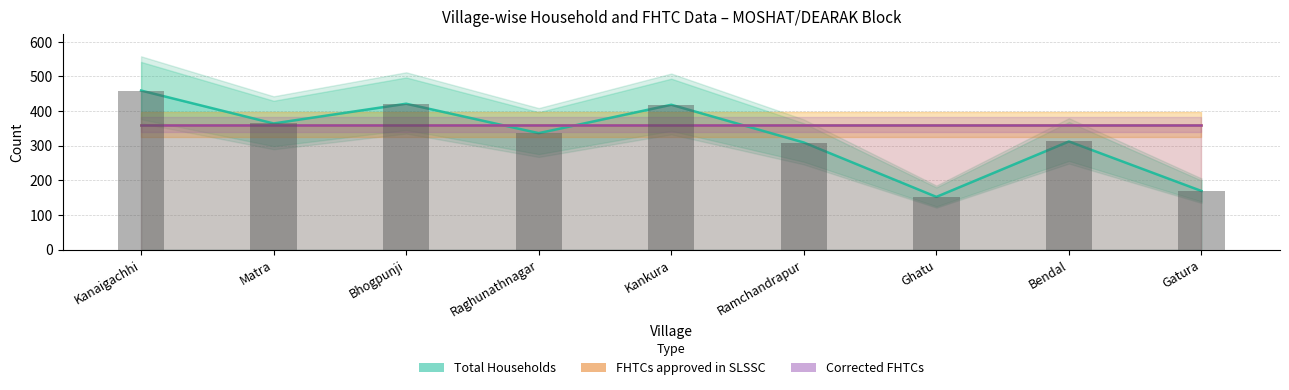

At how many categories does at least one series exceed 210?

9